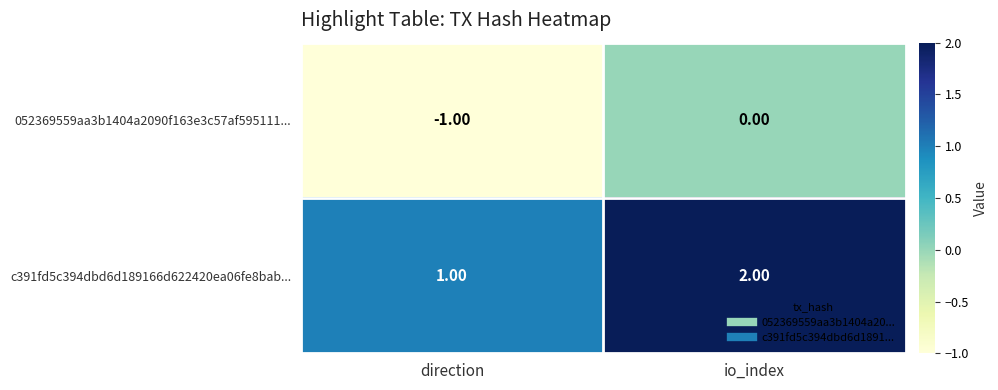

Rank the series at direction from highest to lowest value.

c391fd5c394dbd6d189166d622420ea06fe8bab..., 052369559aa3b1404a2090f163e3c57af595111...